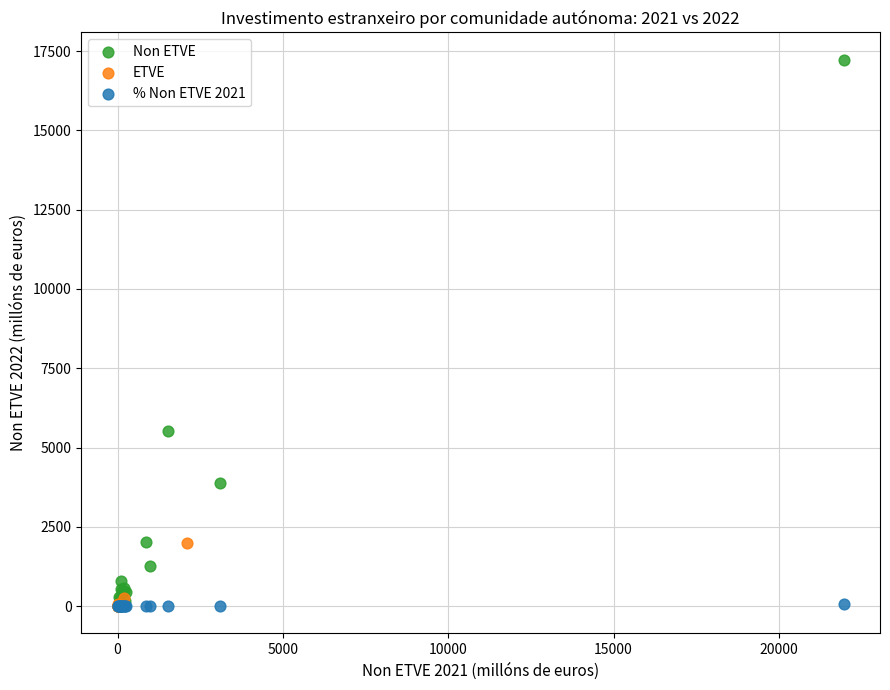

Which series reaches the maximum Y coordinate?

Non ETVE